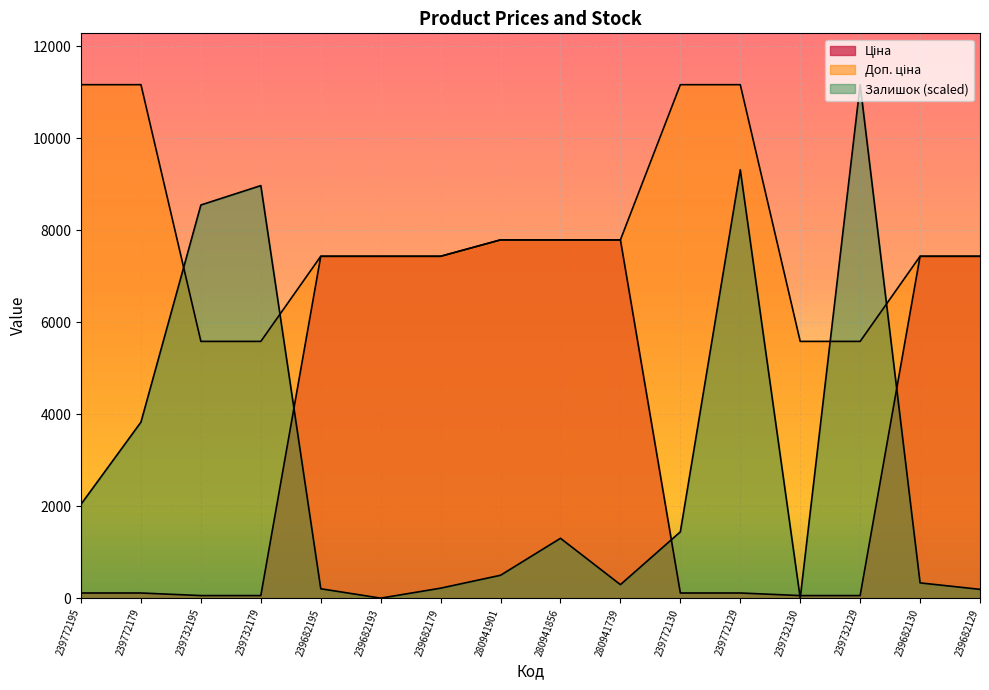

What is the minimum value for Ціна?

55.9